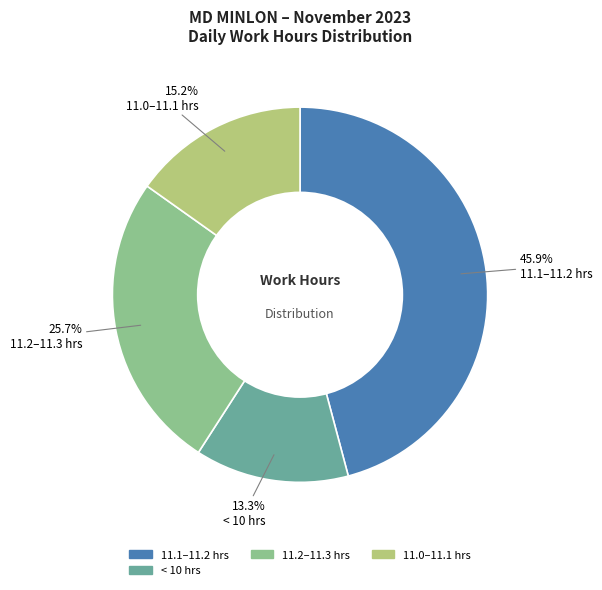

Which category has the biggest portion of the pie?

11.1–11.2 hrs